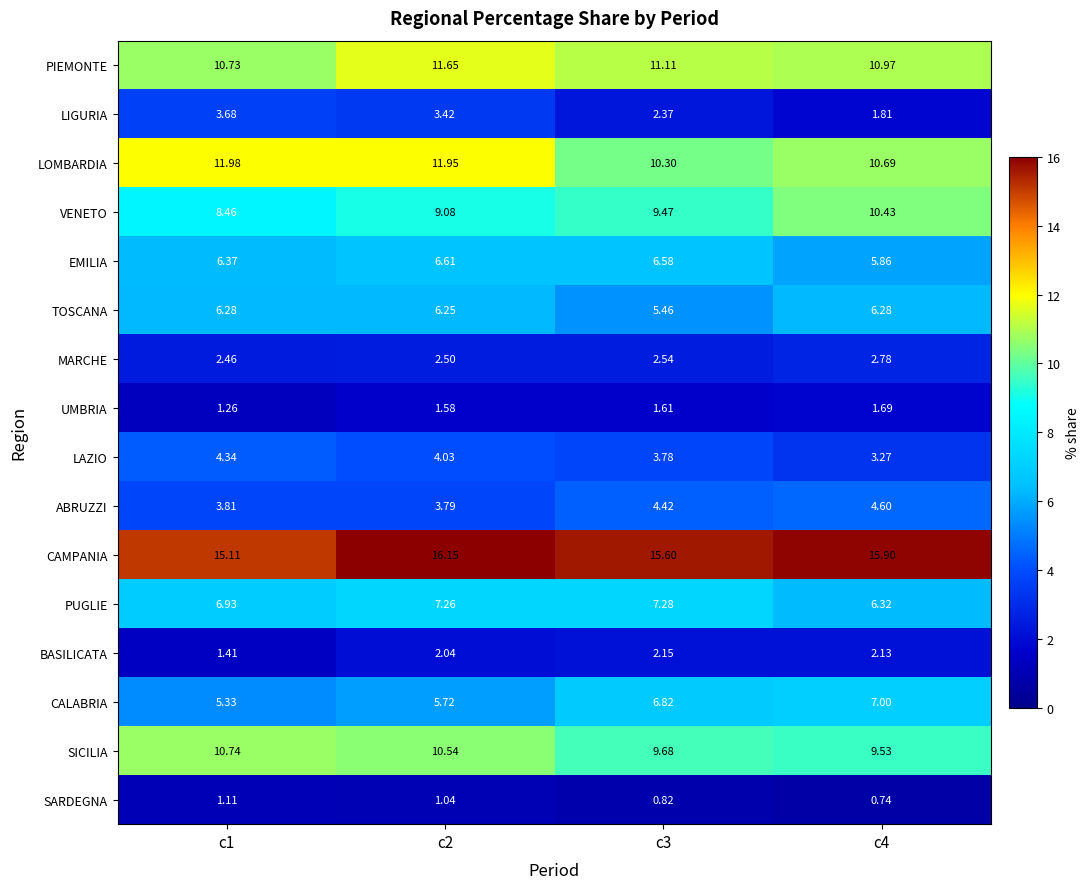

Which category has the lowest value across all series?

c4